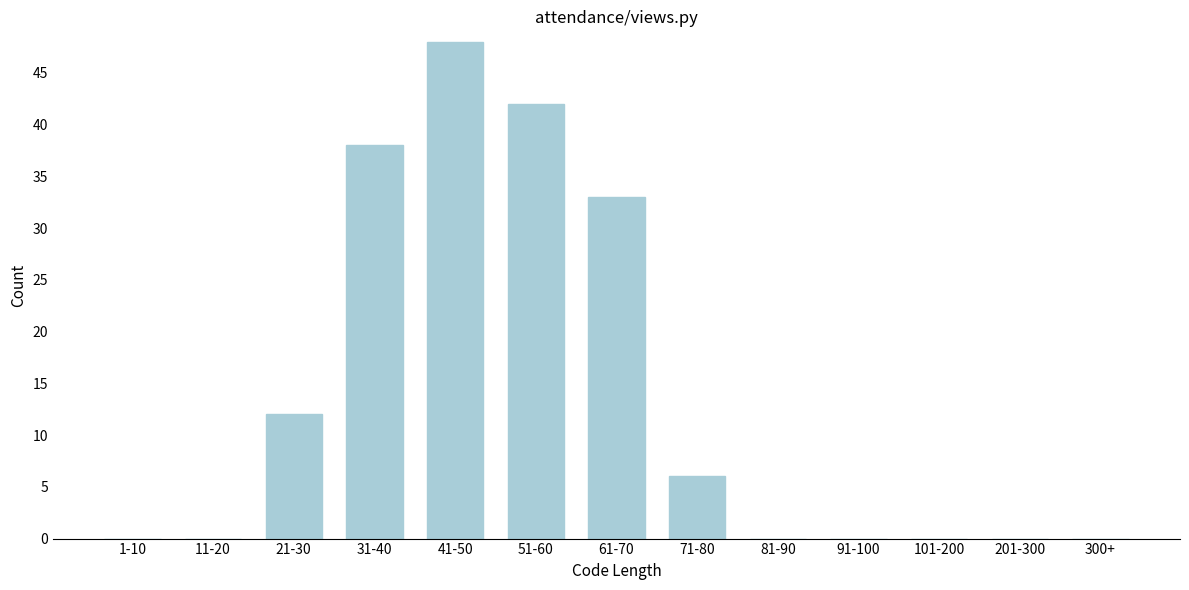

Reading right to left, transcribe all the data shown in this chart.

300+=0	201-300=0	101-200=0	91-100=0	81-90=0	71-80=6	61-70=33	51-60=42	41-50=48	31-40=38	21-30=12	11-20=0	1-10=0